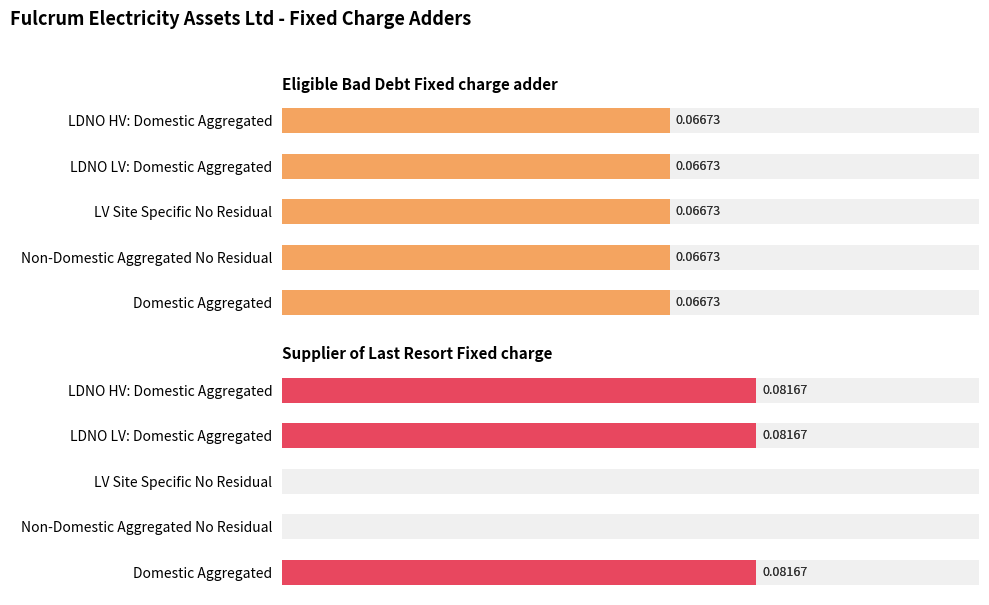

How many bars are there in total?

10